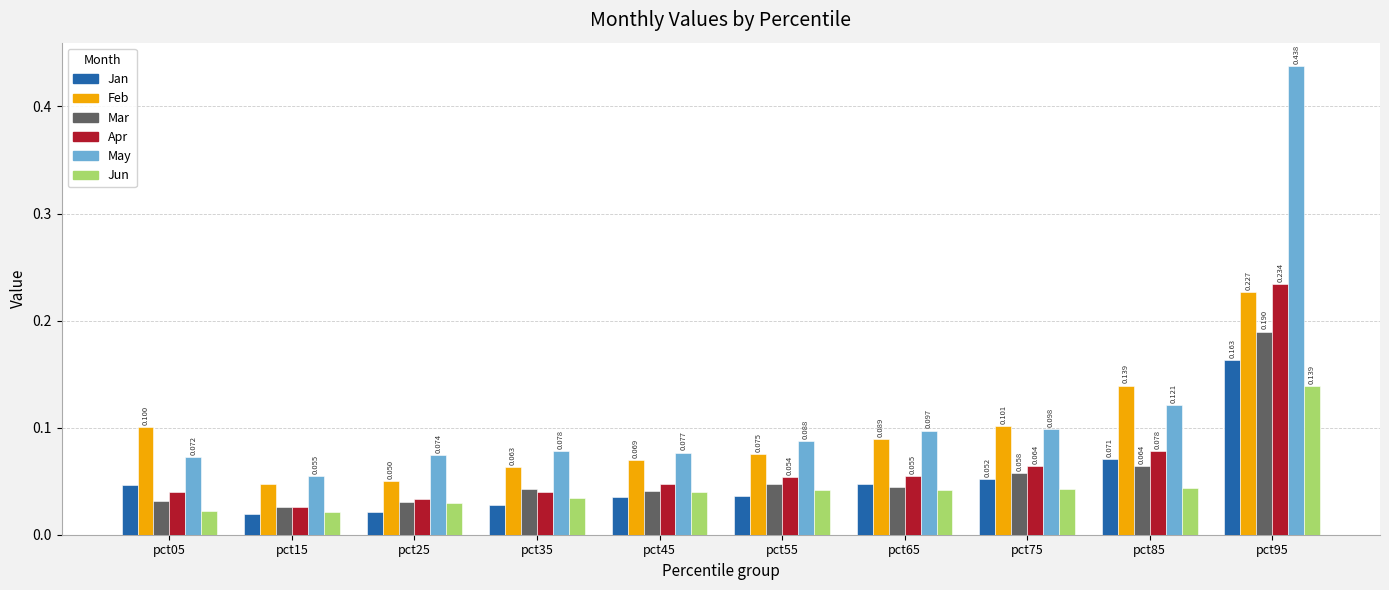

Where is Apr nearest to the value 0?

pct15